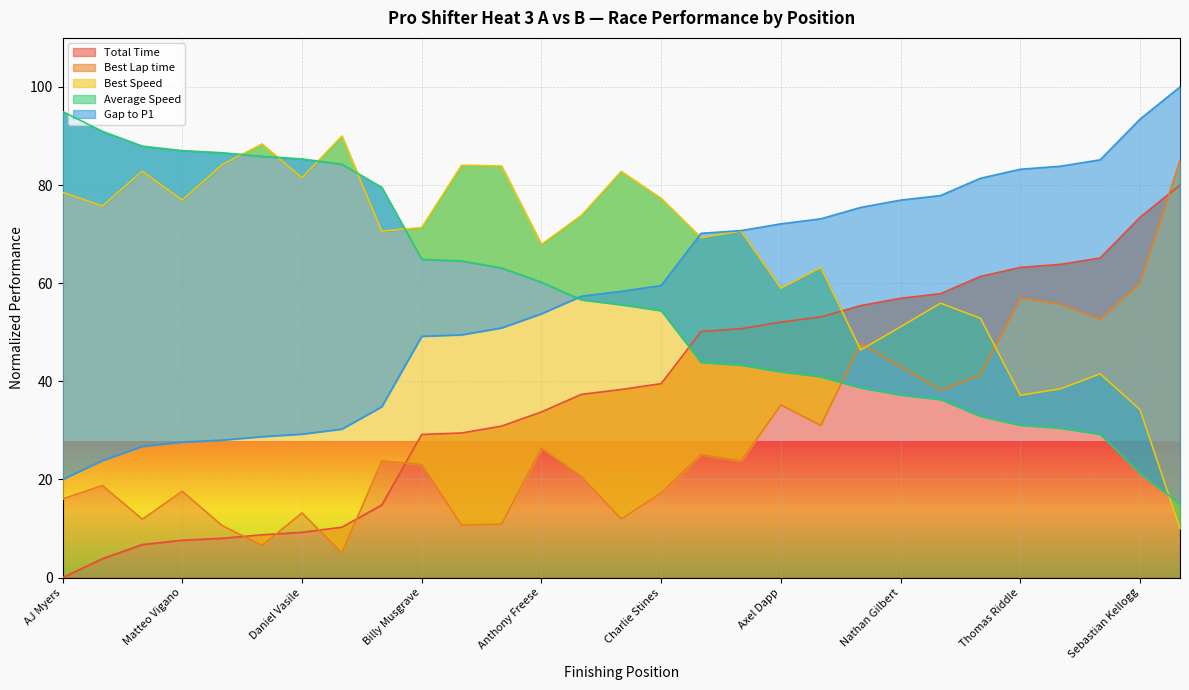

What is the difference between the second highest and second lowest values in the Gap to P1 series?

69.6